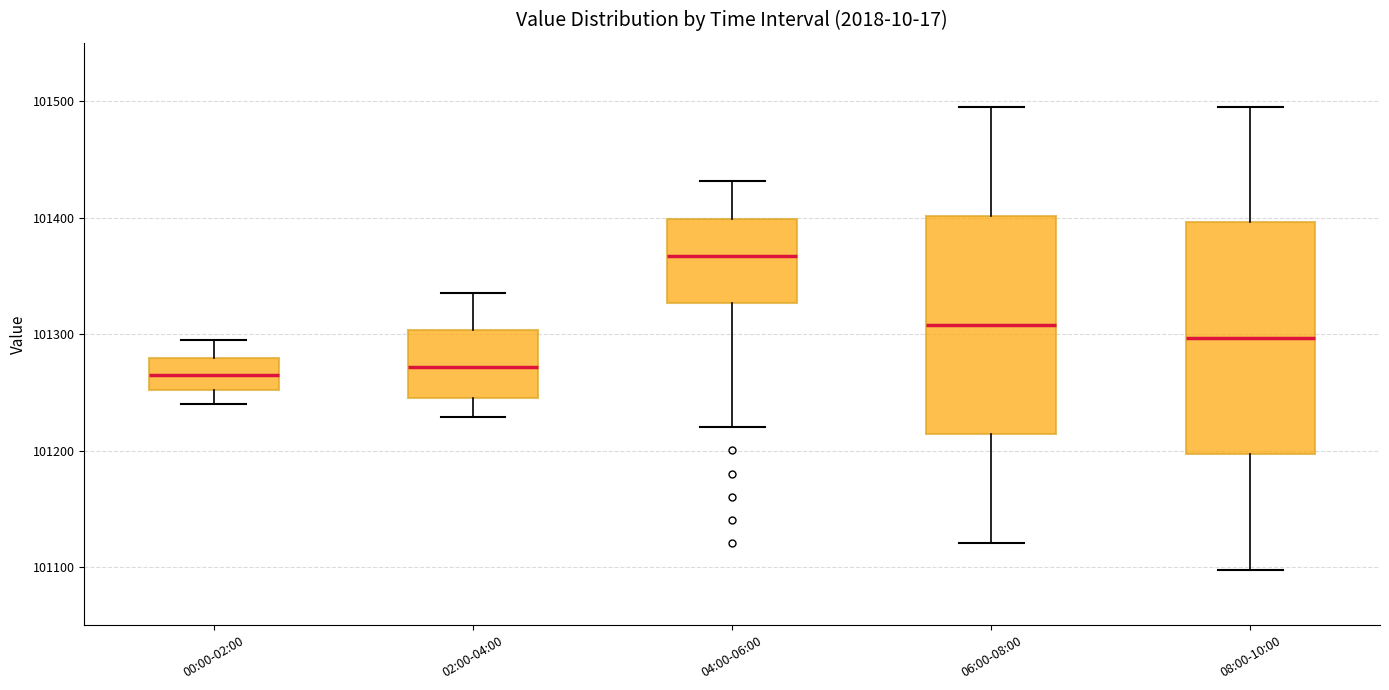

Reading left to right, transcribe this box plot: for each box, give where its median line is, the range the box spans, and where its two whiskers end, as read against the y-axis. The values are not printed on the chart, so give them approximately, as read against the axis.

00:00-02:00: median 101270, box 101250 to 101280, whiskers 101240 to 101290
02:00-04:00: median 101270, box 101250 to 101300, whiskers 101230 to 101340
04:00-06:00: median 101370, box 101330 to 101400, whiskers 101220 to 101430
06:00-08:00: median 101310, box 101210 to 101400, whiskers 101120 to 101500
08:00-10:00: median 101300, box 101200 to 101400, whiskers 101100 to 101500